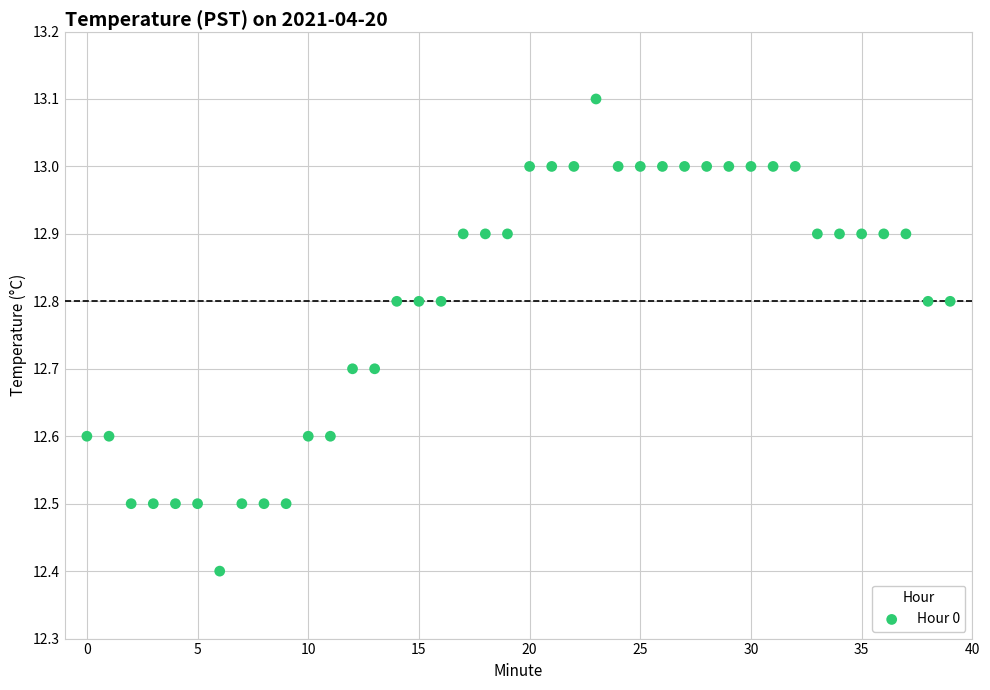

What Y value in the scatter plot is closest to 12?

12.4